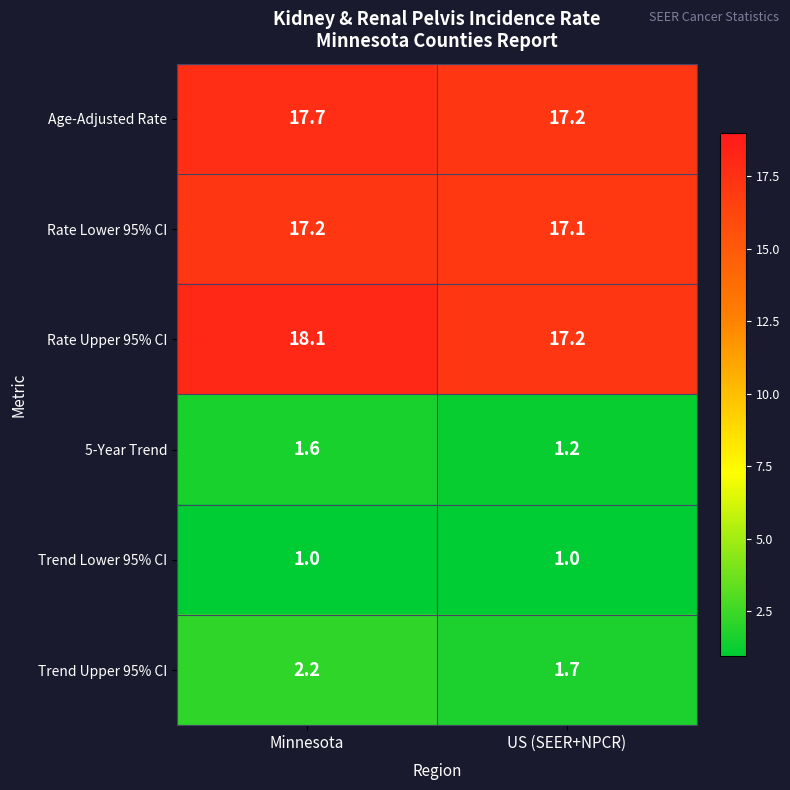

Reading left to right, list all the values displayed in this chart.

Age-Adjusted Rate: 17.7	17.2
Rate Lower 95% CI: 17.2	17.1
Rate Upper 95% CI: 18.1	17.2
5-Year Trend: 1.6	1.2
Trend Lower 95% CI: 1.0	1.0
Trend Upper 95% CI: 2.2	1.7